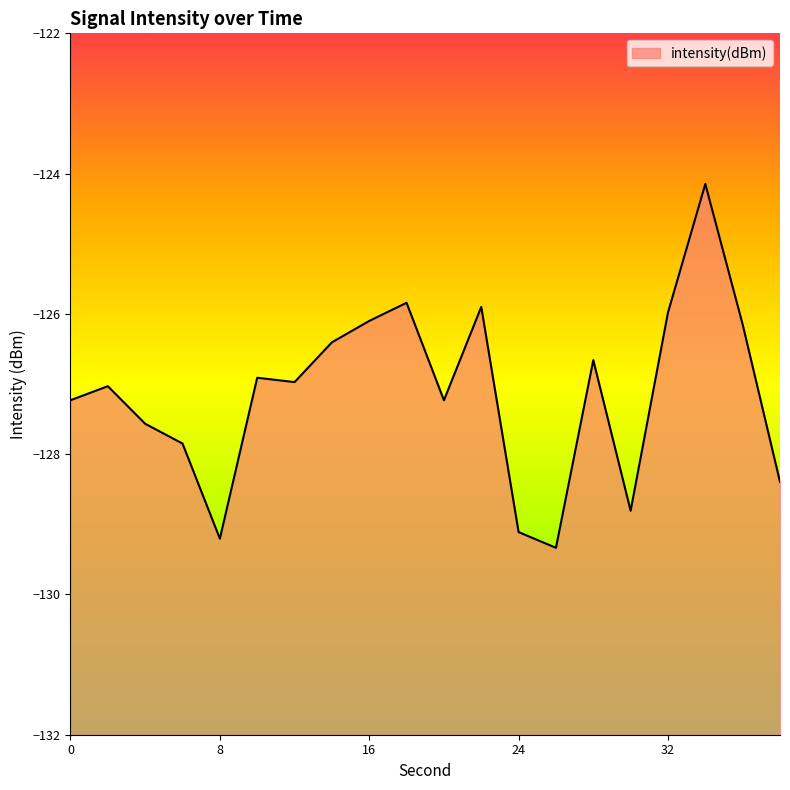

What is the sum of the values at 28 and 30?

-255.5